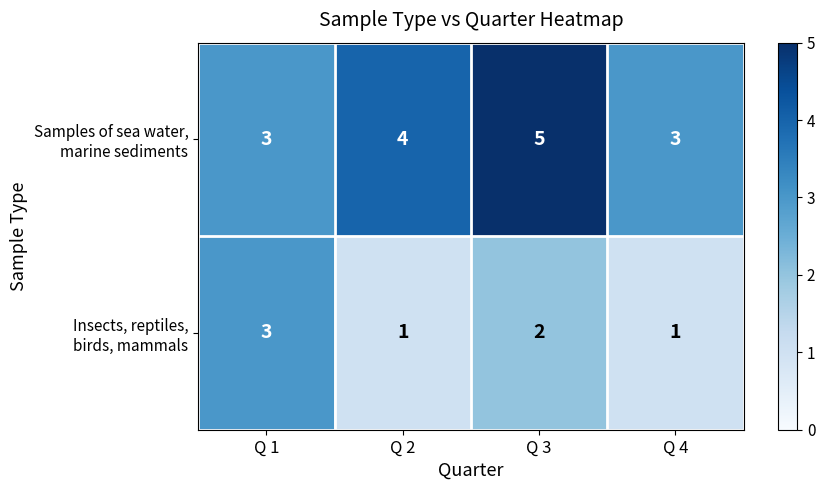

What is the total value across all series at Q 4?

4